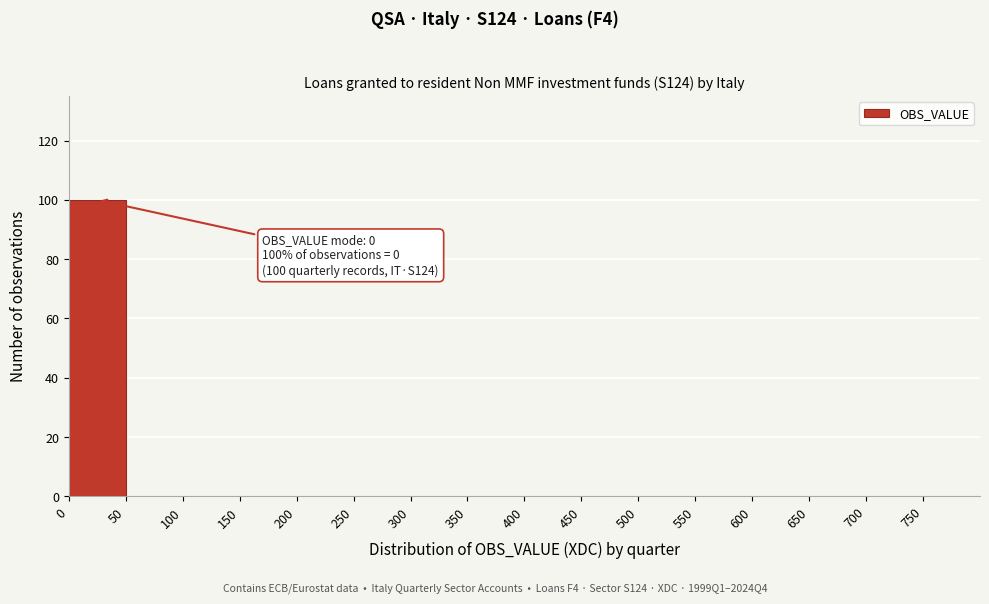

Over which range of the x-axis is the bar tallest?

0 to 50